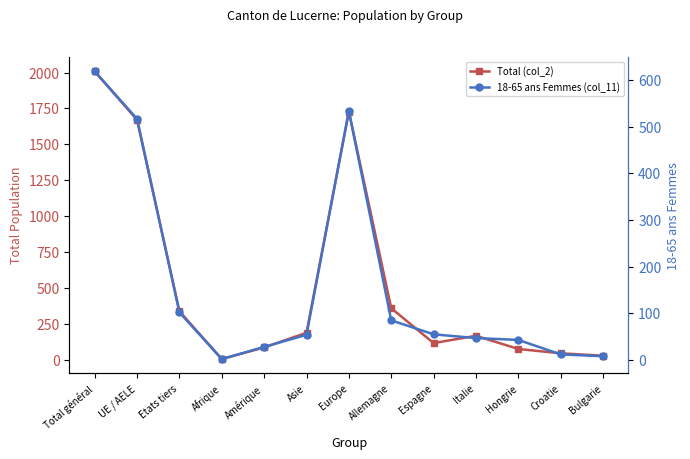

How many lines are shown in the chart?

2